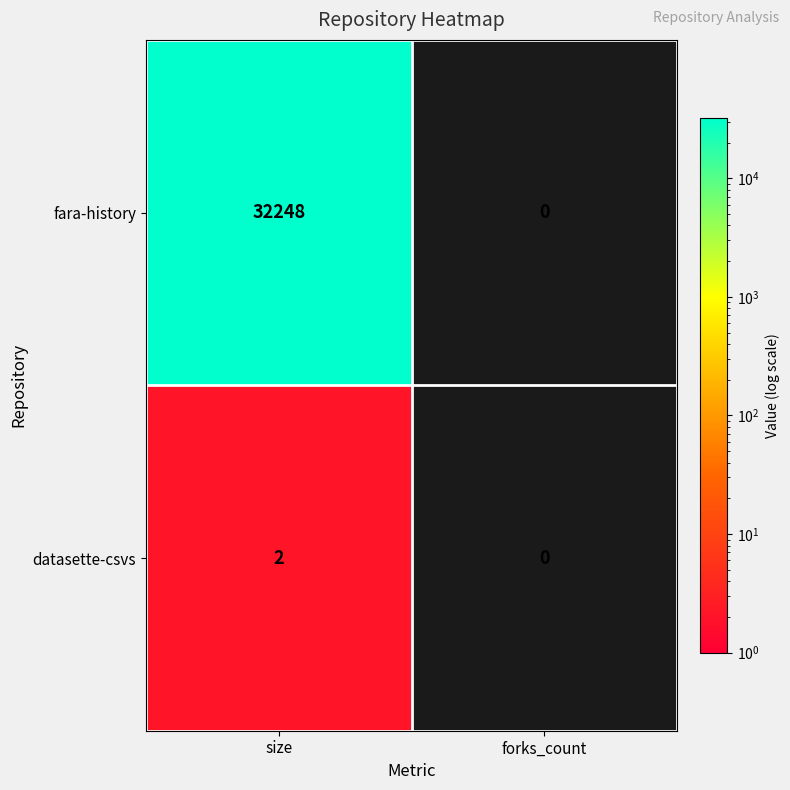

Which series has the largest range (max minus min)?

fara-history